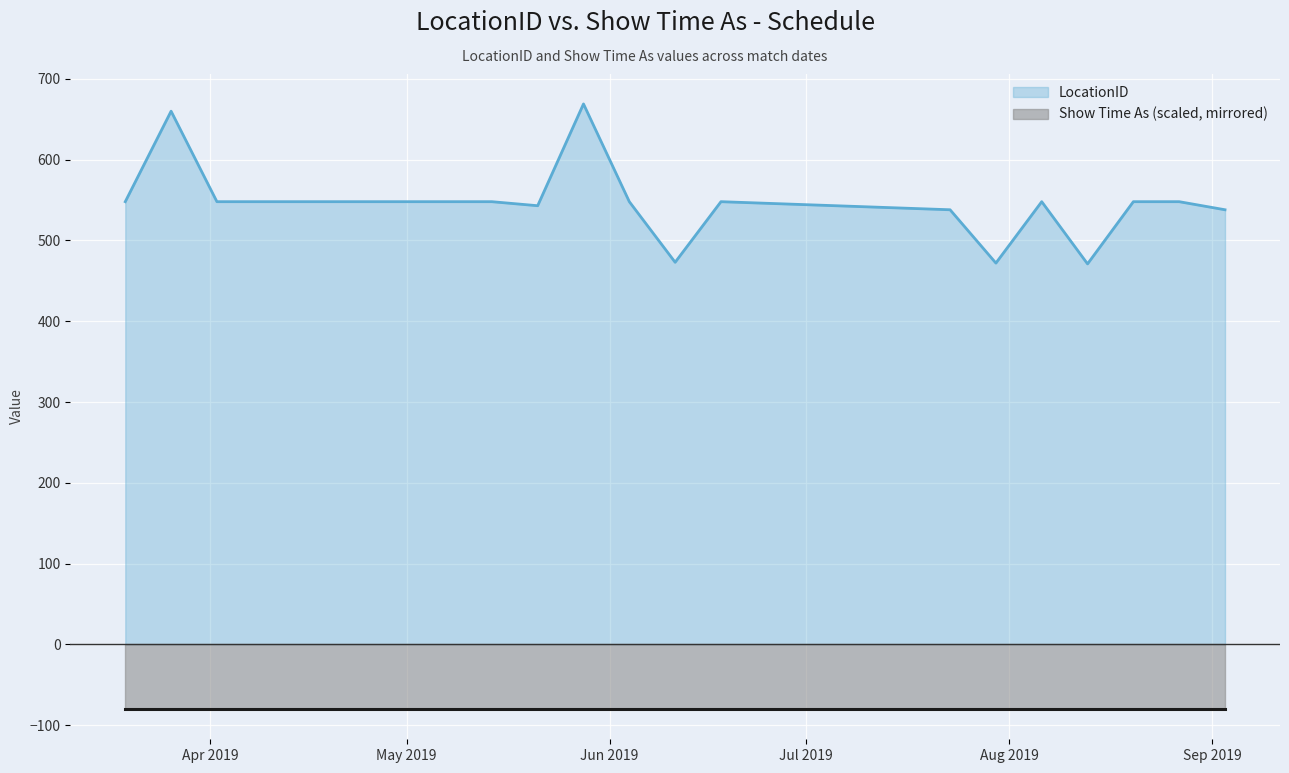

What is the change in value from 11/06/2019 to 03/09/2019?

+65